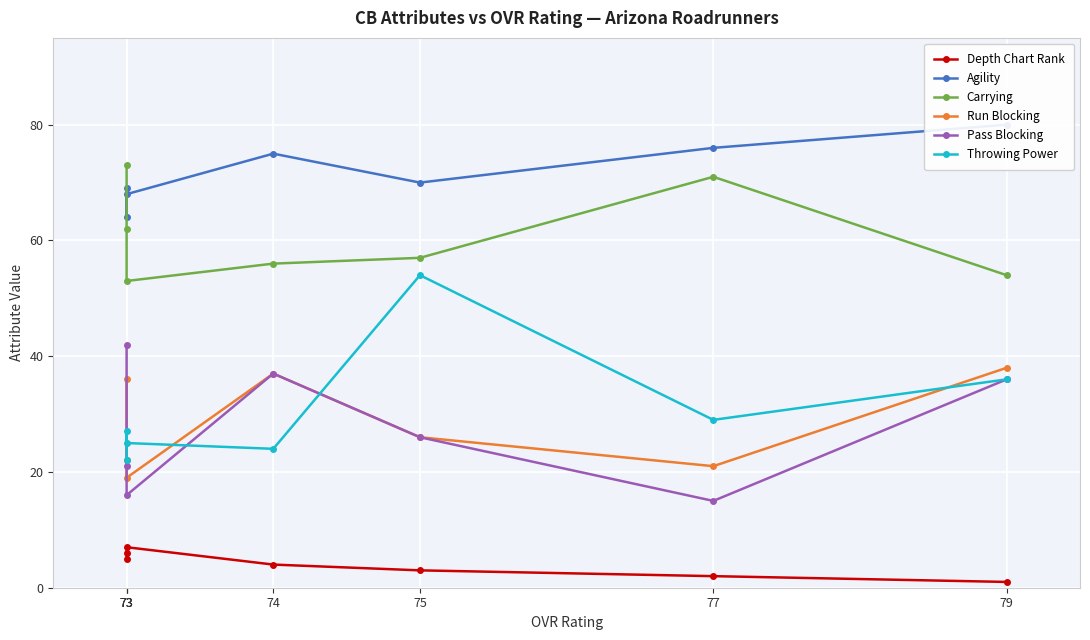

List the labels in order of Agility value, largest first.

79, 77, 74, 75, 73, 73, 73